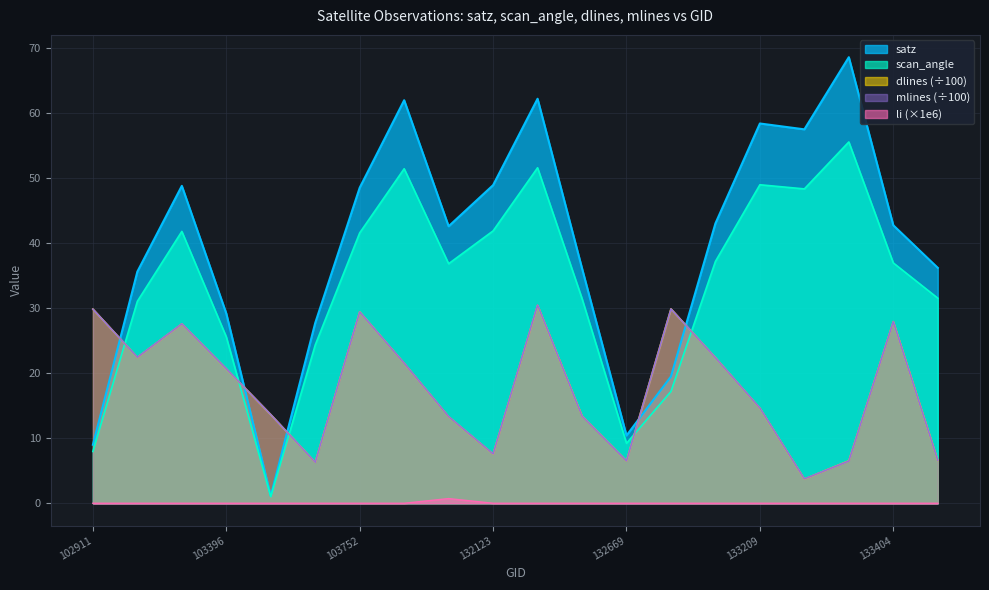

Does the chart have visible grid lines?

Yes